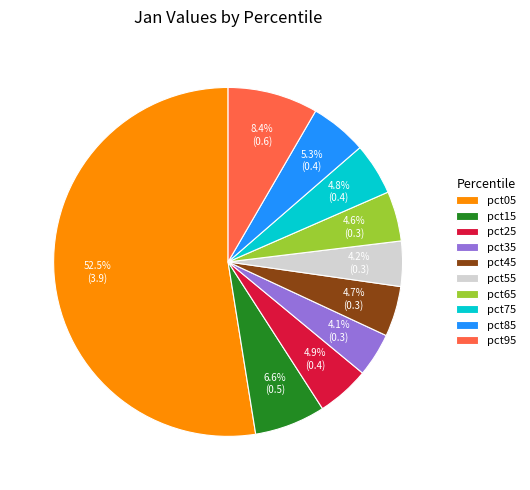

What portion of the pie excludes pct15?

93.4%